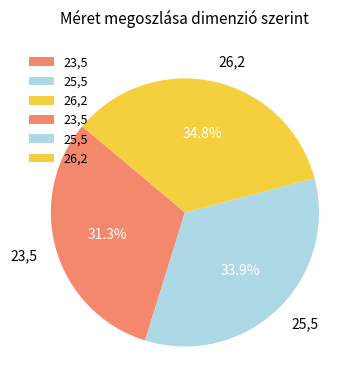

Which slice is the smallest?

23,5